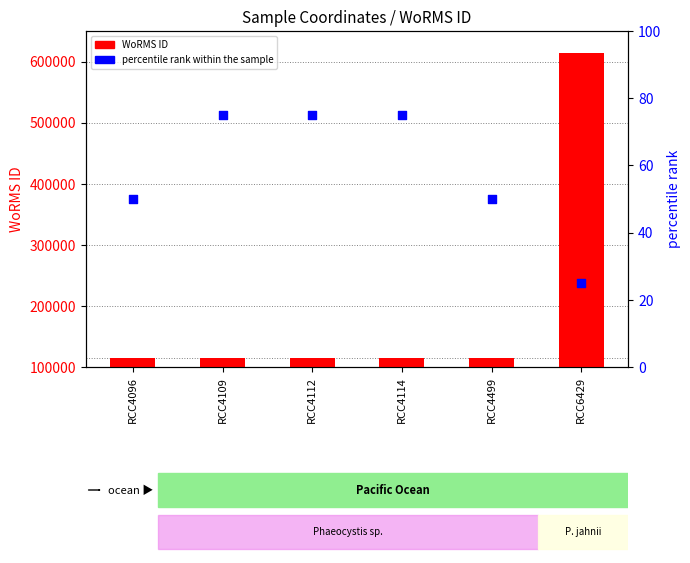

Which series has the widest spread of Y values?

WoRMS ID